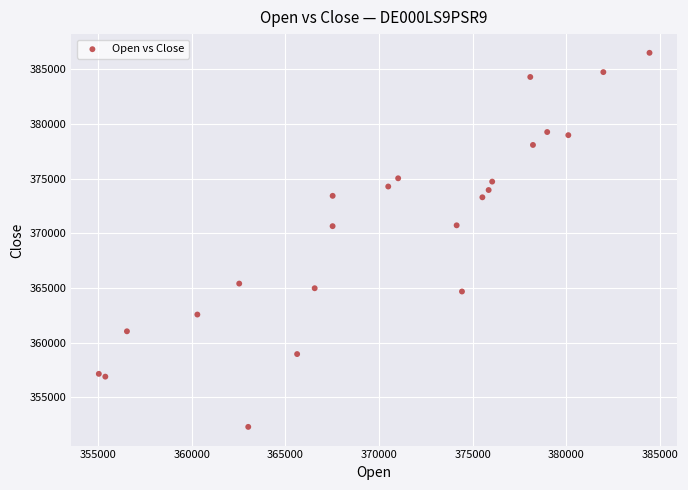

What is the range of X values (max minus min)?

29403